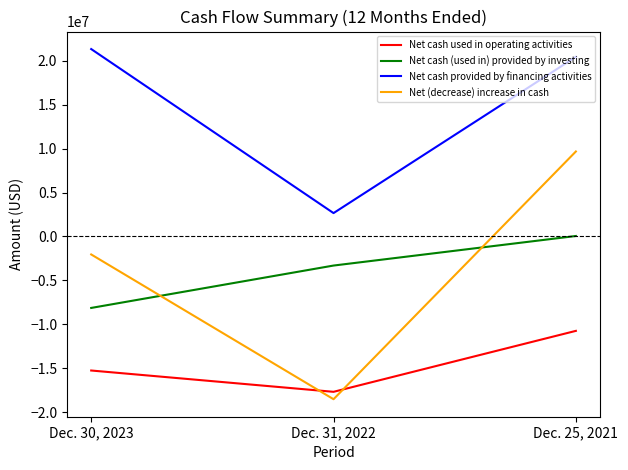

What is the difference between the maximum and minimum values in the Net (decrease) increase in cash series?

28204115